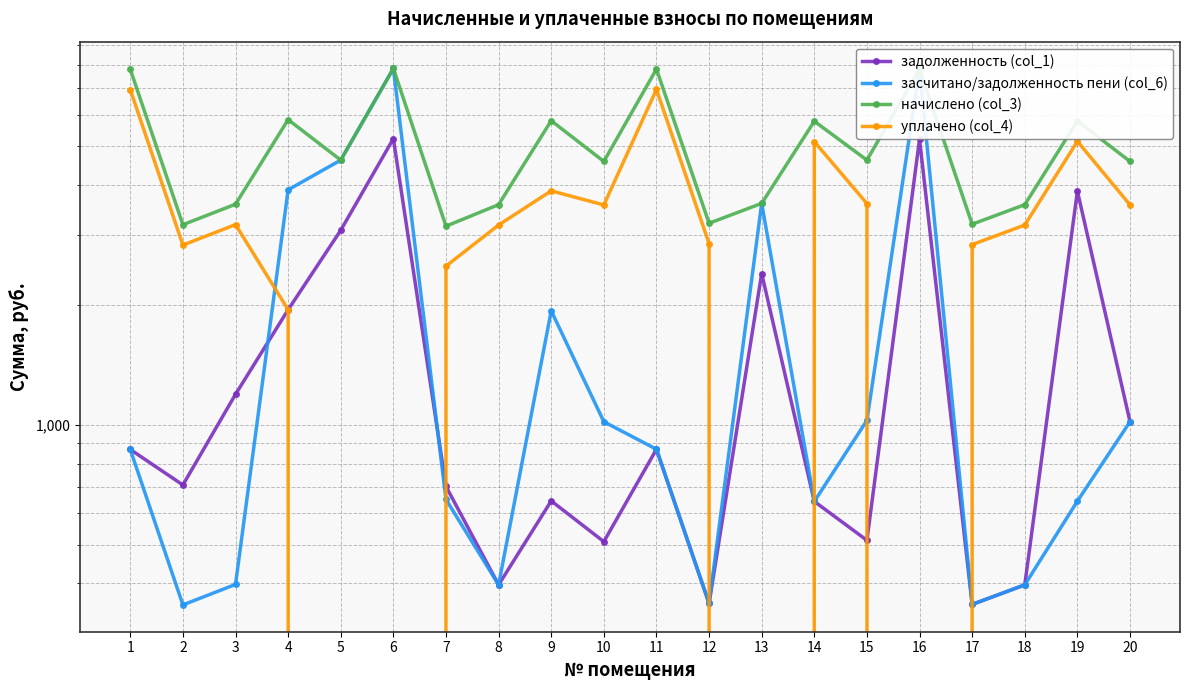

Is the value of начислено (col_3) at 19 greater than the value of задолженность (col_1) at 20?

Yes